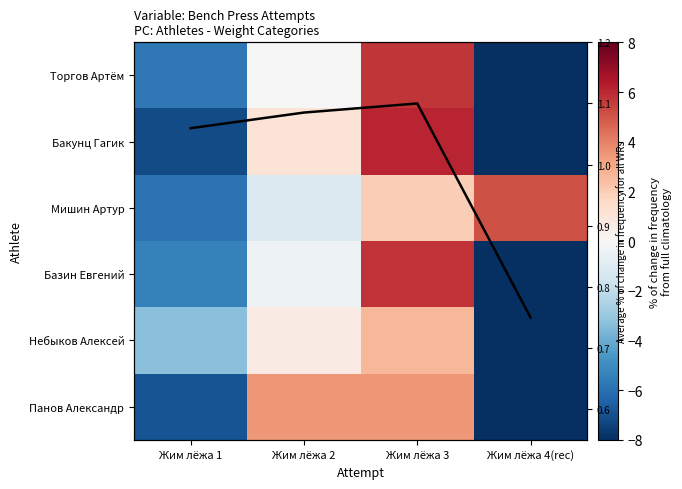

At which category is the sum across all series the highest?

Жим лёжа 3